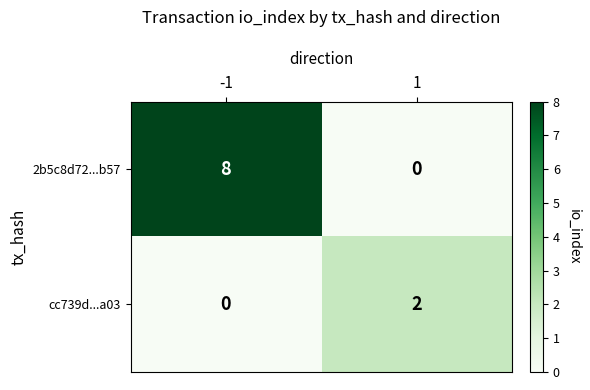

What is the spread (max minus min) of values at 1?

2